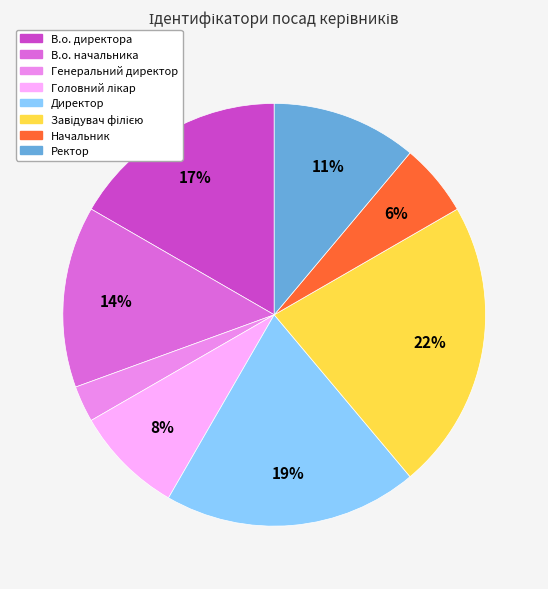

Does В.о. директора account for over 50% of the chart?

No